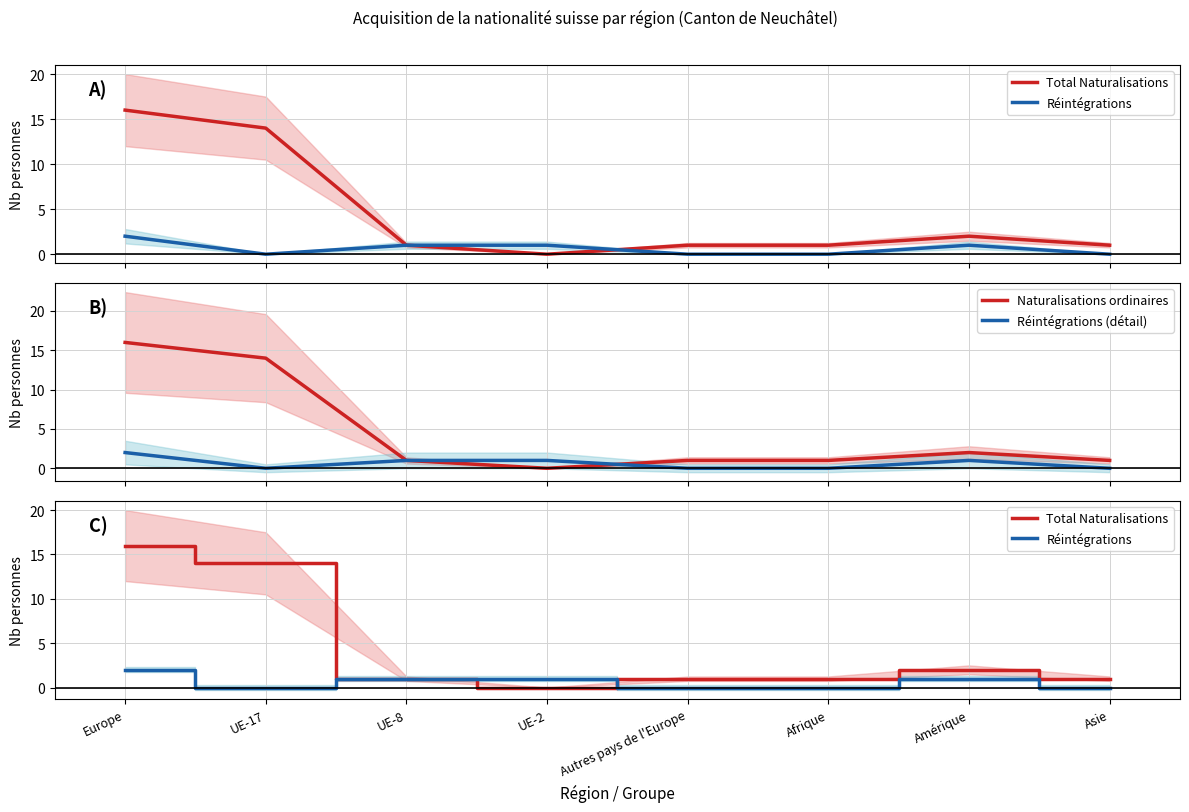

The value of Total Naturalisations at Amérique is 1. True or false?

False